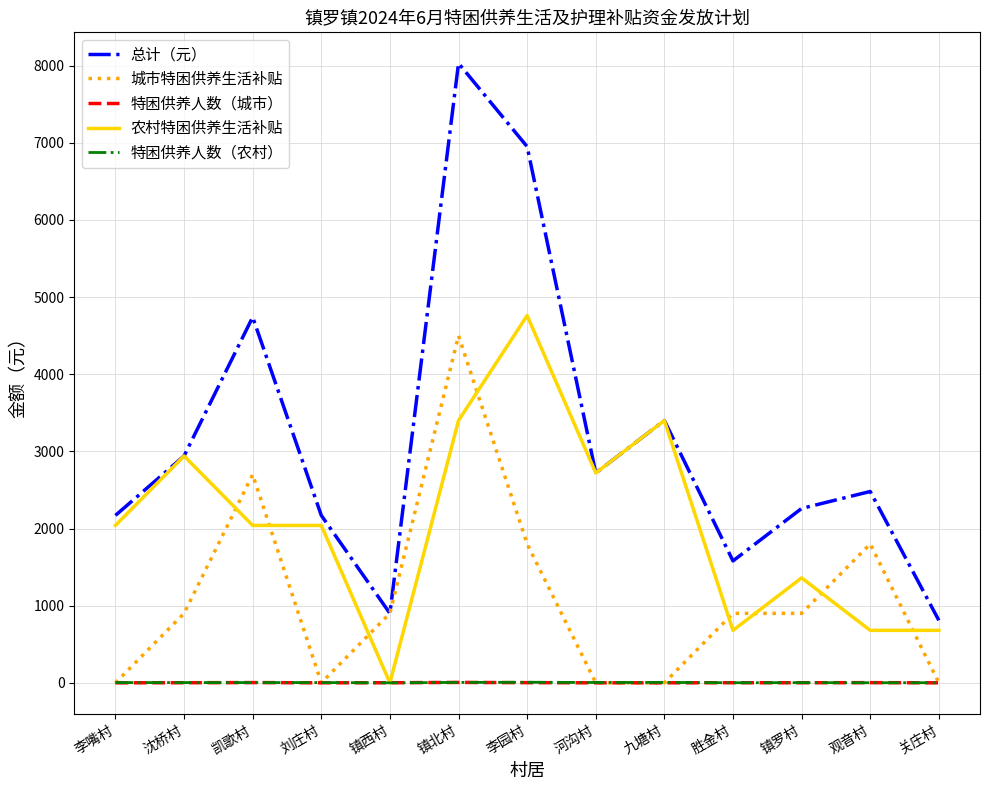

The value of 农村特困供养生活补贴 at 李园村 is 4760. True or false?

True